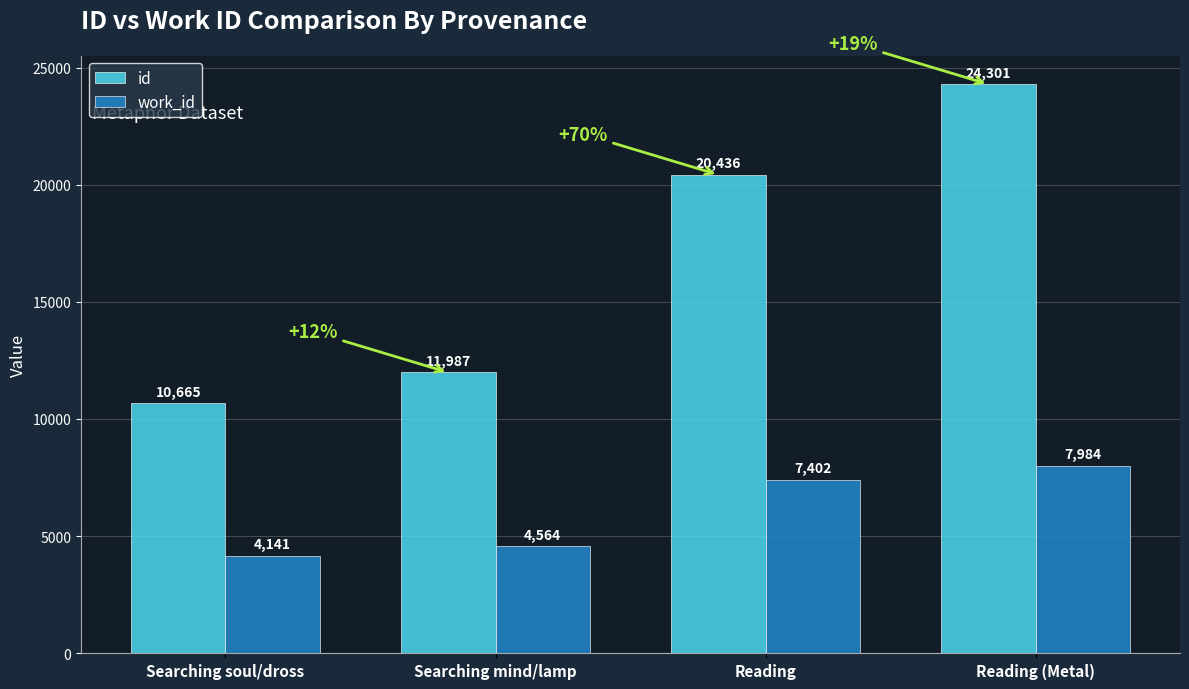

At which label does id reach its peak?

Reading (Metal)